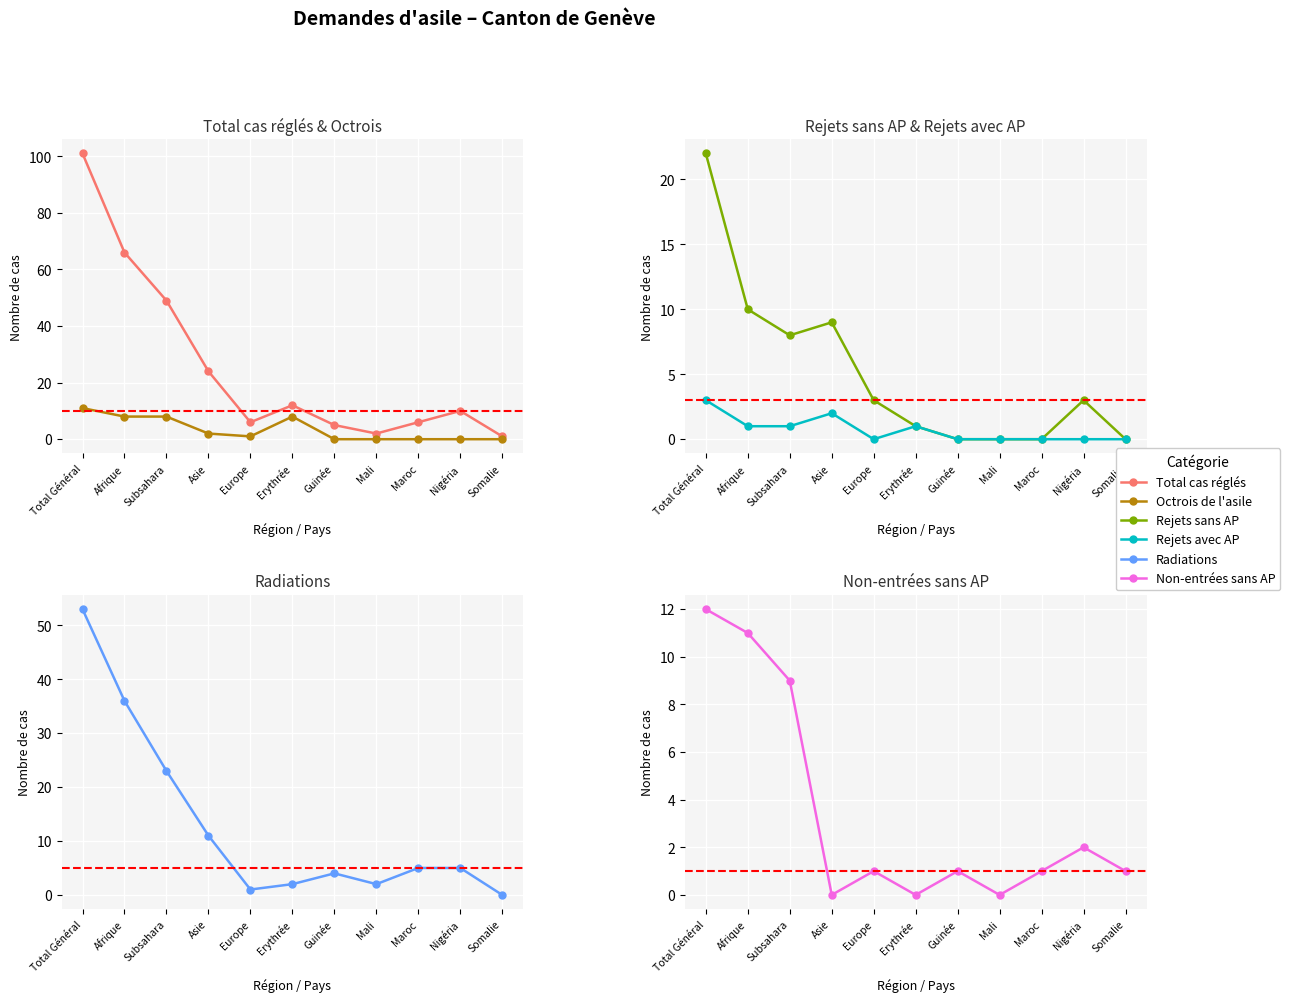

What is the label of the 3rd point from the right?

Maroc